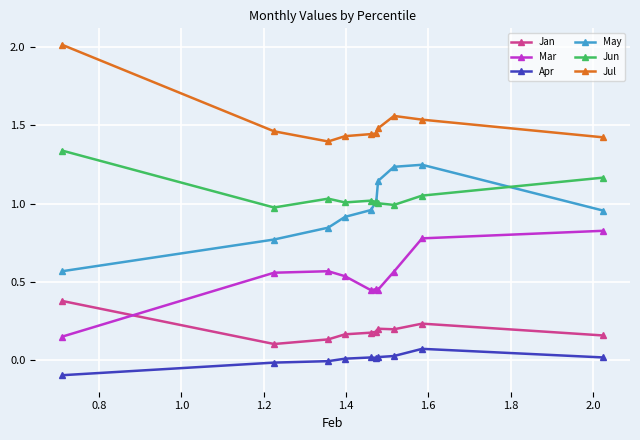

What is the greatest value displayed?

2.0